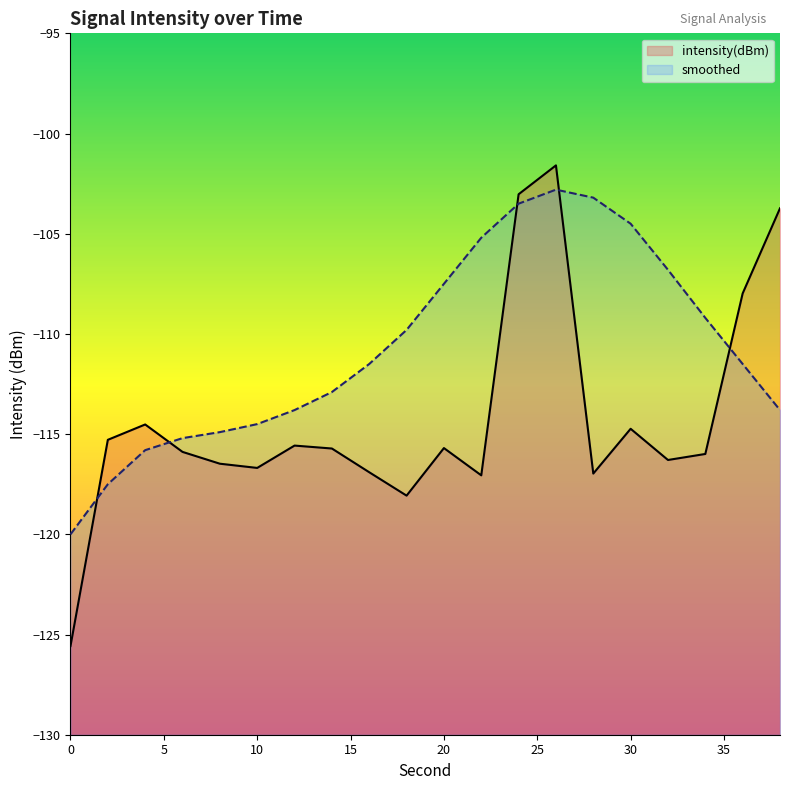

What is the difference between the maximum and minimum values in the intensity(dBm) series?

24.0